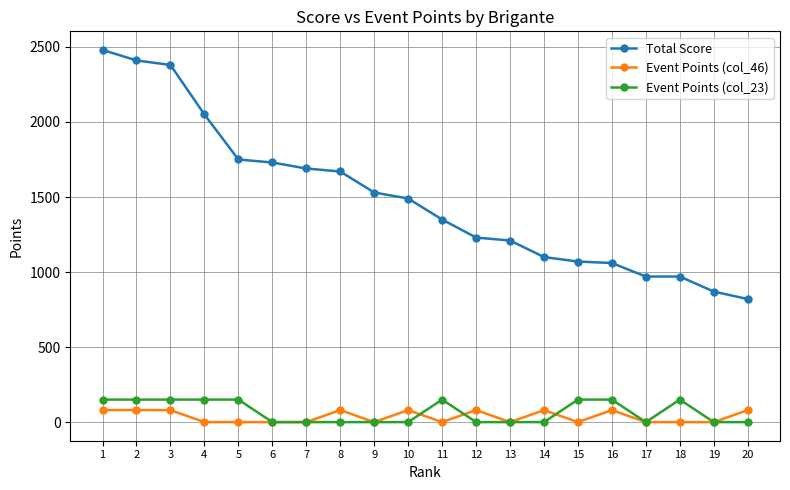

What is the sum of all Event Points (col_23) values?

1350